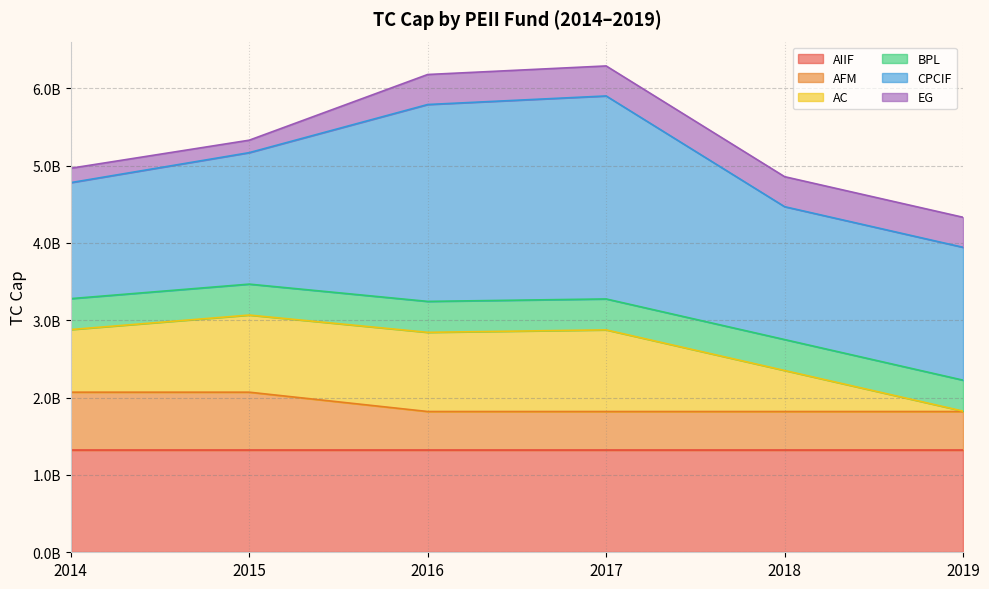

Reading left to right, transcribe all the data shown in this chart.

AIIF: 1320000000	1320000000	1320000000	1320000000	1320000000	1320000000
AFM: 750000000	750000000	500000000	500000000	500000000	500000000
AC: 809536000	997185000	1023765000	1055520000	530437500	5355000
BPL: 400000000	400000000	400000000	400000000	400000000	400000000
CPCIF: 1500000000	1700000000	2545762300	2624726400	1717997175	1717997175
EG: 186000000	161000000	388000000	388000000	388000000	388000000